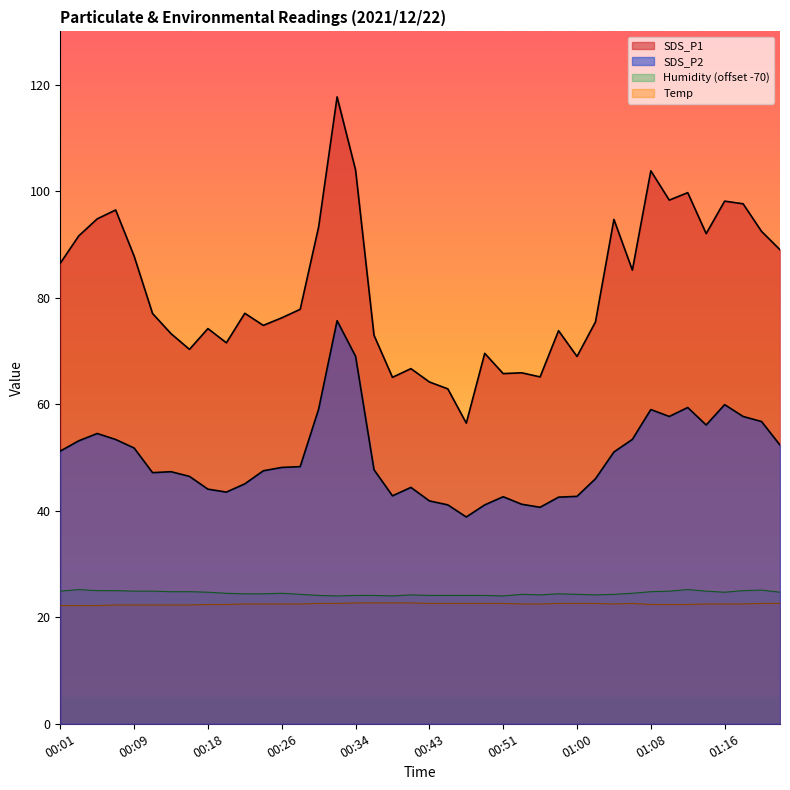

What is the label of the 36th point from the left?

01:14